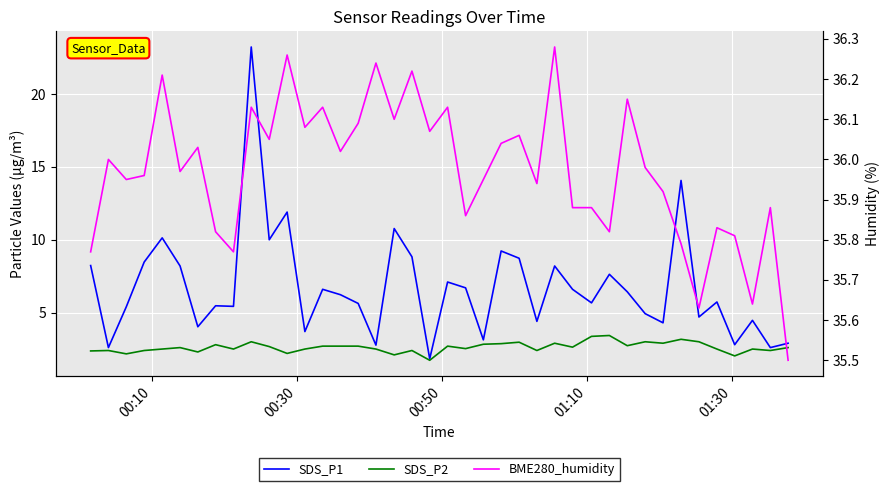

Is the value of SDS_P1 at 00:50 greater than the value of SDS_P2 at 00:50?

Yes